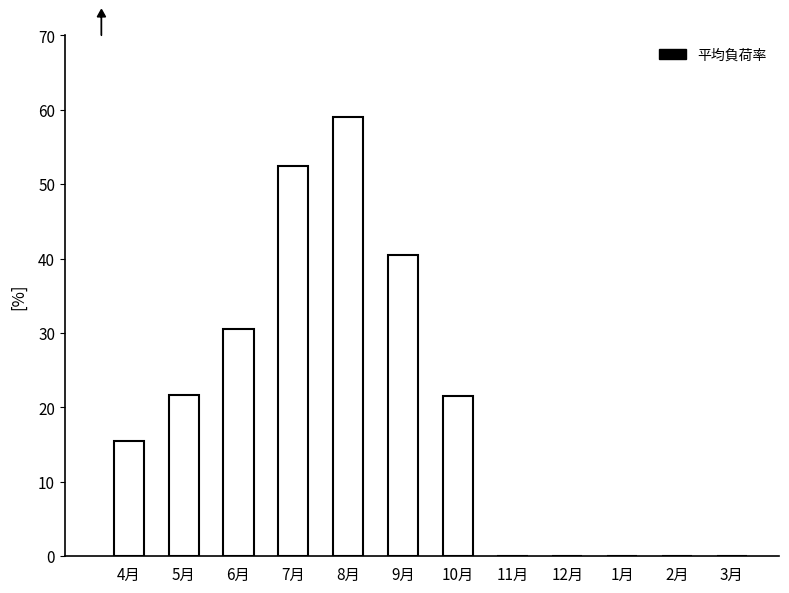

At which category does the chart reach its peak across all series?

8月